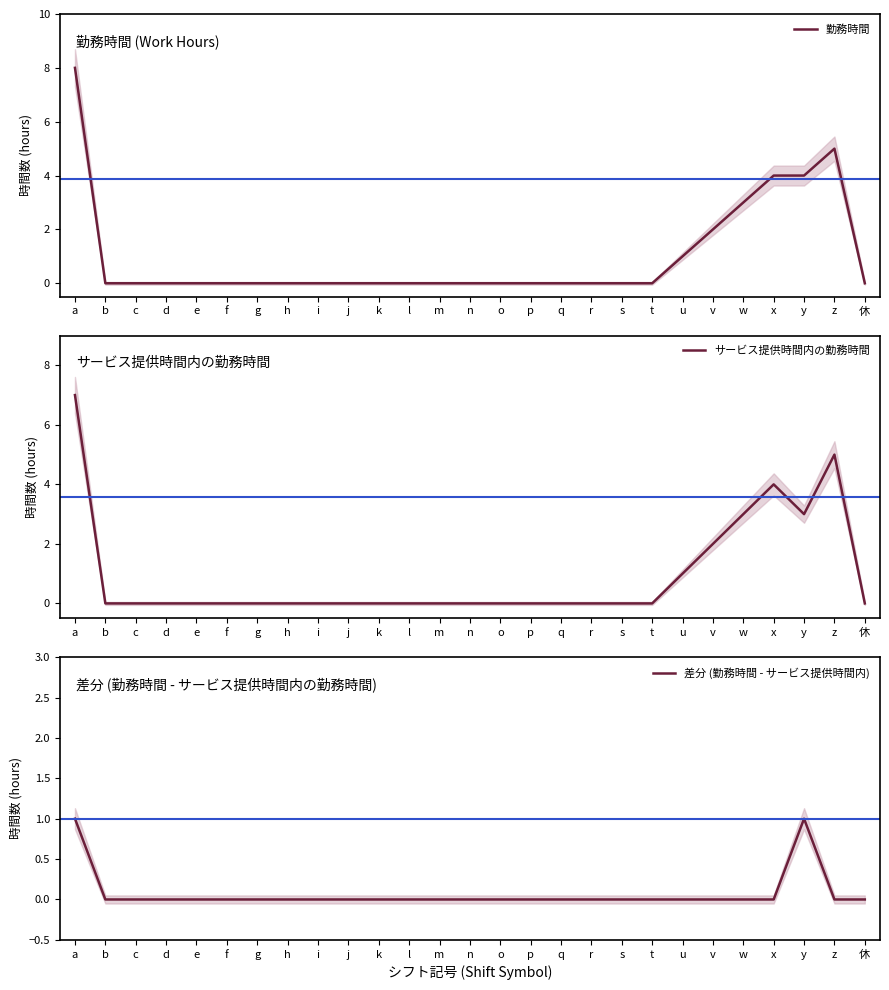

True or false: 差分 (勤務時間 - サービス提供時間内) and サービス提供時間内の勤務時間 cross at least once.

False